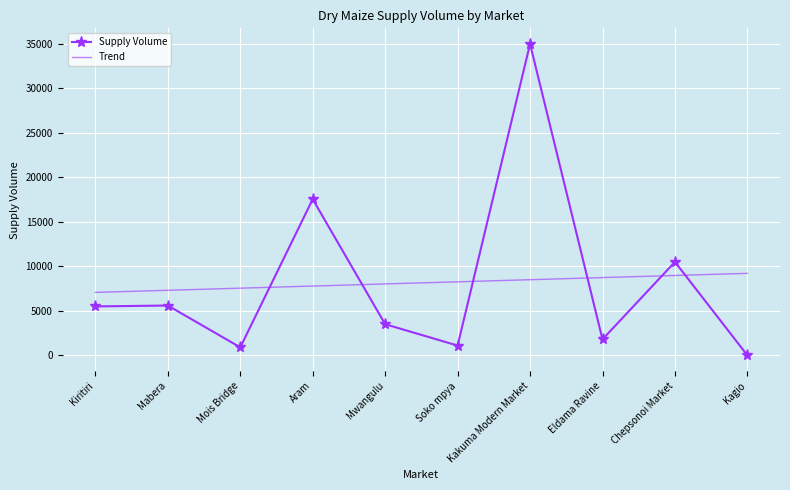

True or false: Supply Volume has a value of 17550.0 at Aram.

True